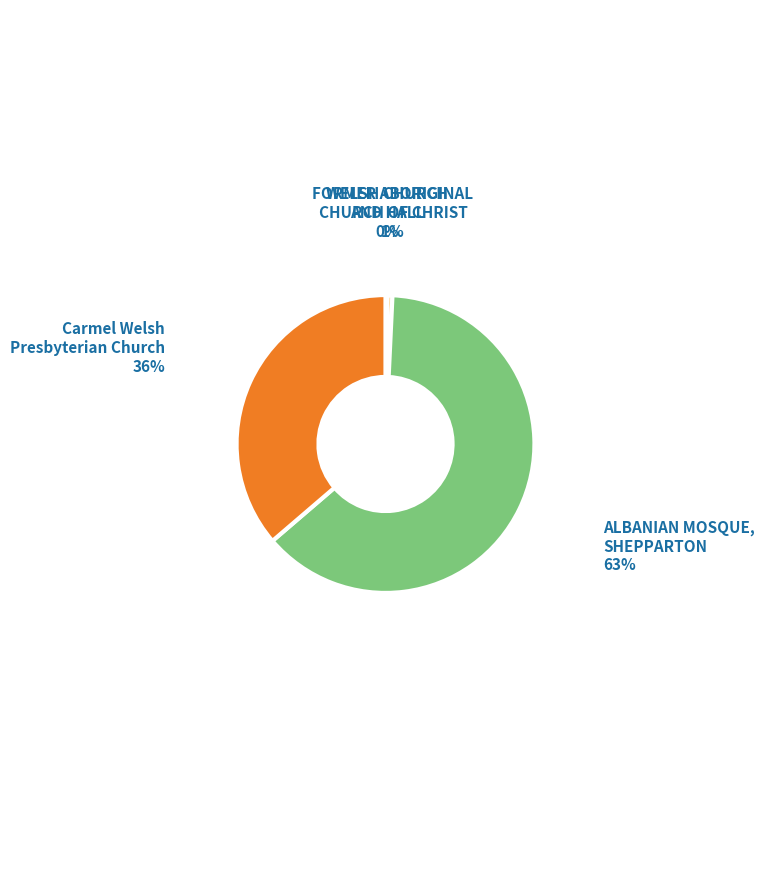

To the nearest percent, what is the difference between the largest and smallest slice percentages?

63%